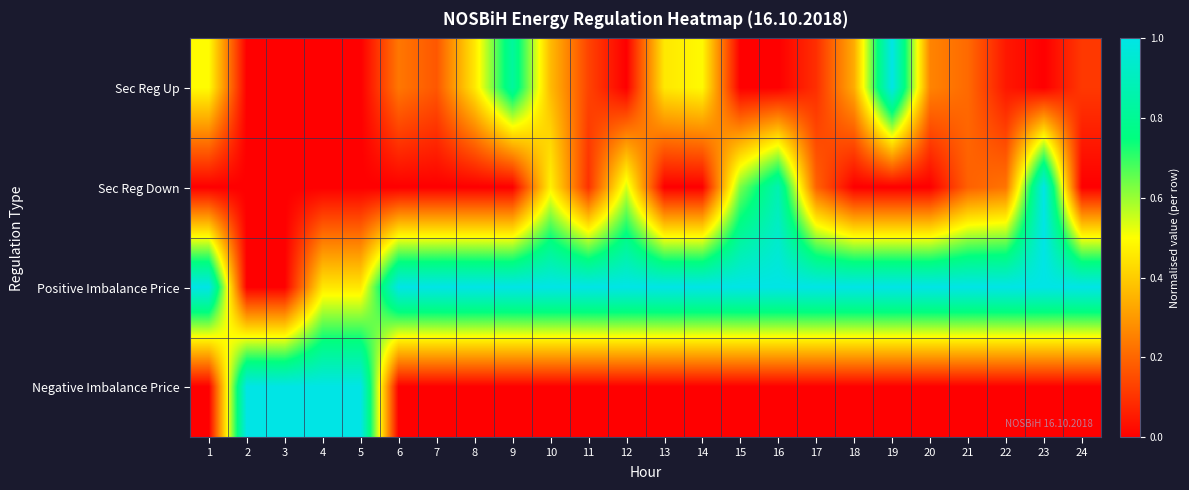

Reading left to right, what are all the values shown in this chart?

Sec Reg Up: 1=0.5	2=0.0	3=0.0	4=0.0	5=0.0	6=0.2	7=0.2	8=0.5	9=0.8	10=0.4	11=0.1	12=0.0	13=0.5	14=0.5	15=0.0	16=0.0	17=0.1	18=0.3	19=1.0	20=0.3	21=0.2	22=0.0	23=0.0	24=0.1
Sec Reg Down: 1=0.0	2=0.0	3=0.0	4=0.0	5=0.0	6=0.0	7=0.0	8=0.0	9=0.0	10=0.5	11=0.1	12=0.5	13=0.0	14=0.0	15=0.6	16=0.9	17=0.2	18=0.0	19=0.0	20=0.0	21=0.2	22=0.2	23=1.0	24=0.0
Positive Imbalance Price: 1=1.0	2=0.0	3=0.0	4=0.5	5=0.5	6=1.0	7=1.0	8=1.0	9=1.0	10=1.0	11=1.0	12=1.0	13=1.0	14=1.0	15=1.0	16=1.0	17=1.0	18=1.0	19=1.0	20=1.0	21=1.0	22=1.0	23=1.0	24=1.0
Negative Imbalance Price: 1=0.0	2=1.0	3=1.0	4=1.0	5=1.0	6=0.0	7=0.0	8=0.0	9=0.0	10=0.0	11=0.0	12=0.0	13=0.0	14=0.0	15=0.0	16=0.0	17=0.0	18=0.0	19=0.0	20=0.0	21=0.0	22=0.0	23=0.0	24=0.0